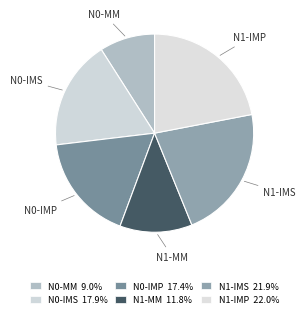

How many segments does this pie chart have?

6